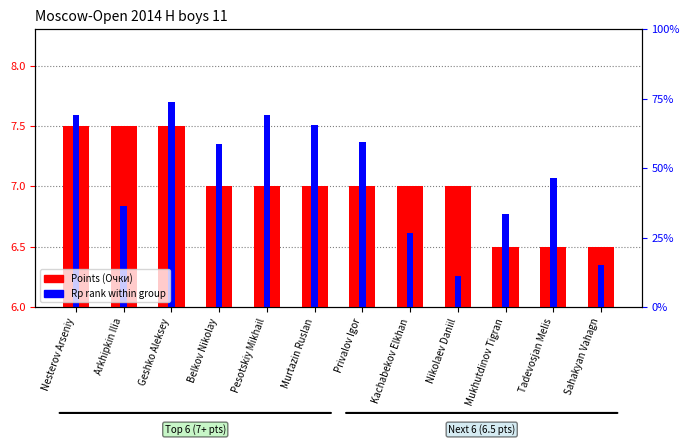

Which series changed the most between Mukhutdinov Tigran and Sahakyan Vahagn?

Rp rank within group